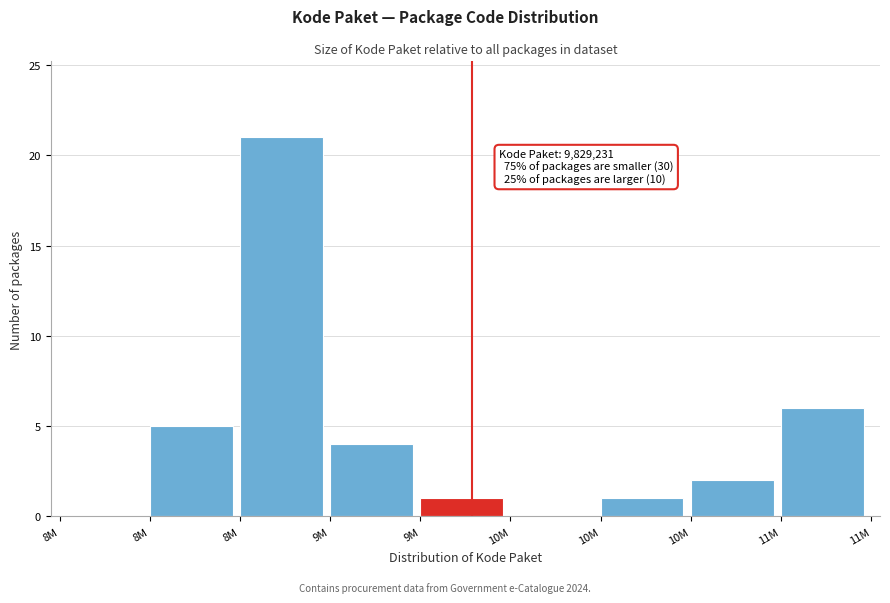

Count the number of data series in this chart.

1